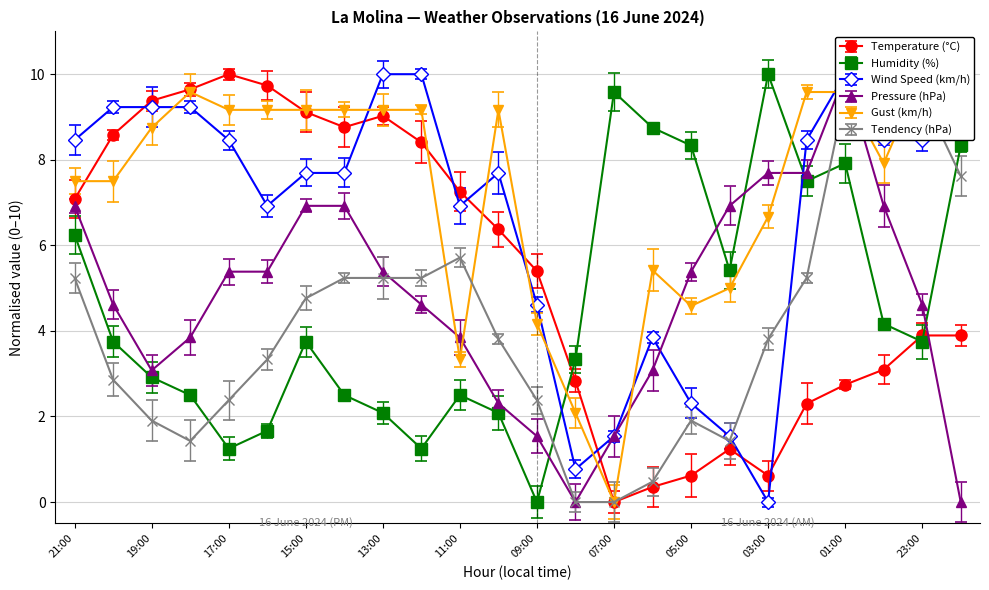

Is the value of Wind Speed (km/h) at 09:00 greater than the value of Temperature (°C) at 02:00?

Yes